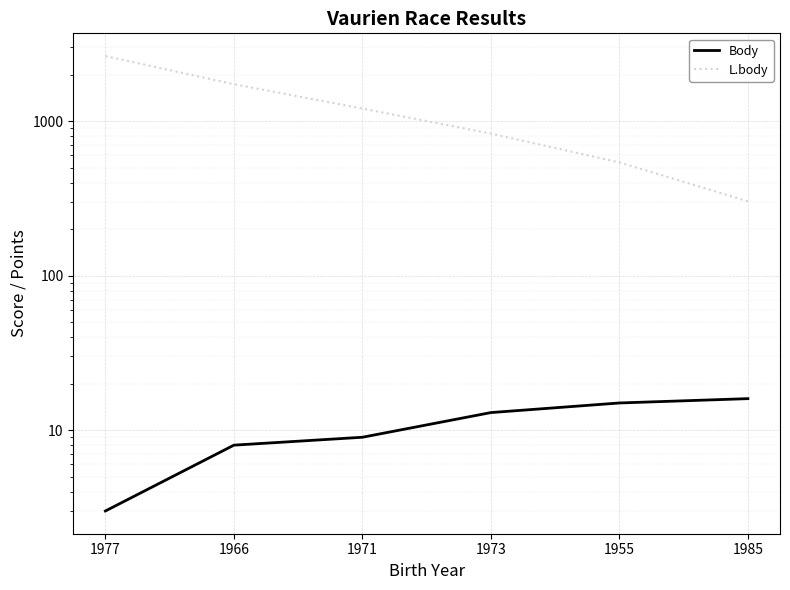

Between 1977 and 1973, which series saw the biggest shift?

L.body